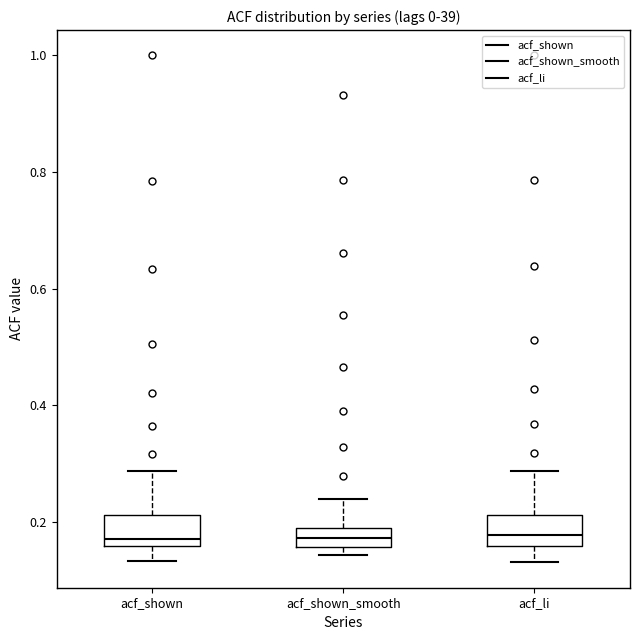

Reading left to right, read every box against the y-axis: the position of its median line, the range the box covers, and the ends of its whiskers. The values are not printed on the chart, so give them approximately, as read against the axis.

acf_shown: median 0.18, box 0.16 to 0.22, whiskers 0.14 to 0.28
acf_shown_smooth: median 0.18, box 0.16 to 0.20, whiskers 0.14 to 0.24
acf_li: median 0.18, box 0.16 to 0.22, whiskers 0.14 to 0.28